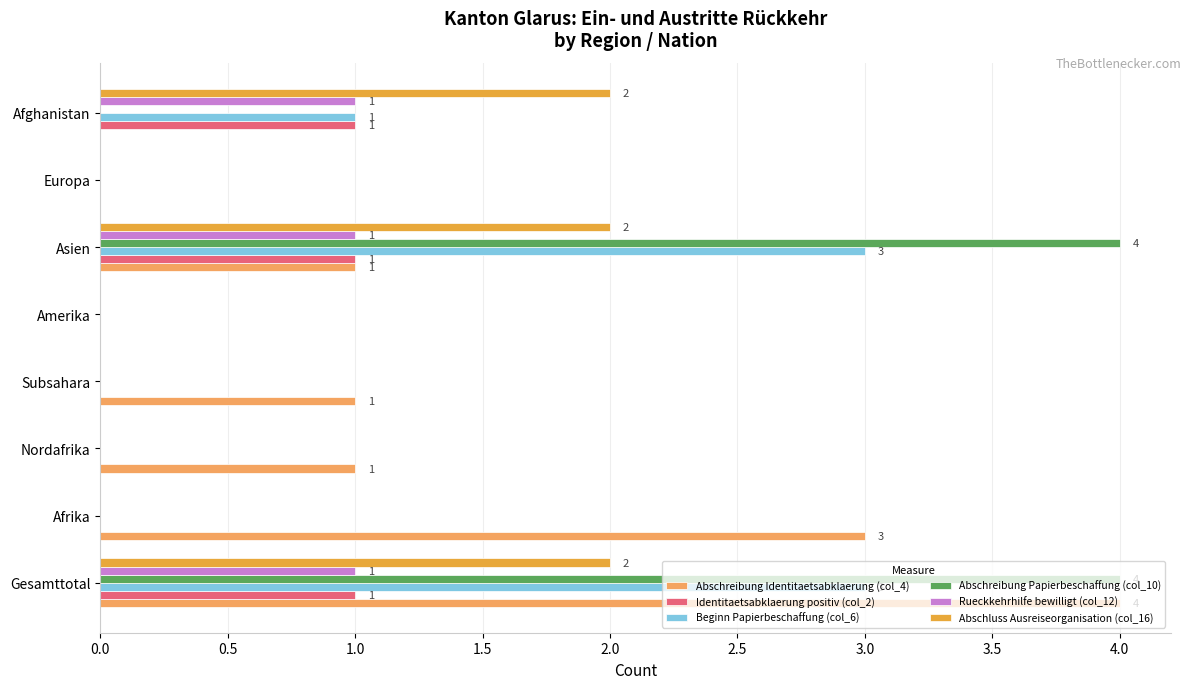

The value of Identitaetsabklaerung positiv (col_2) at Asien is 0. True or false?

False